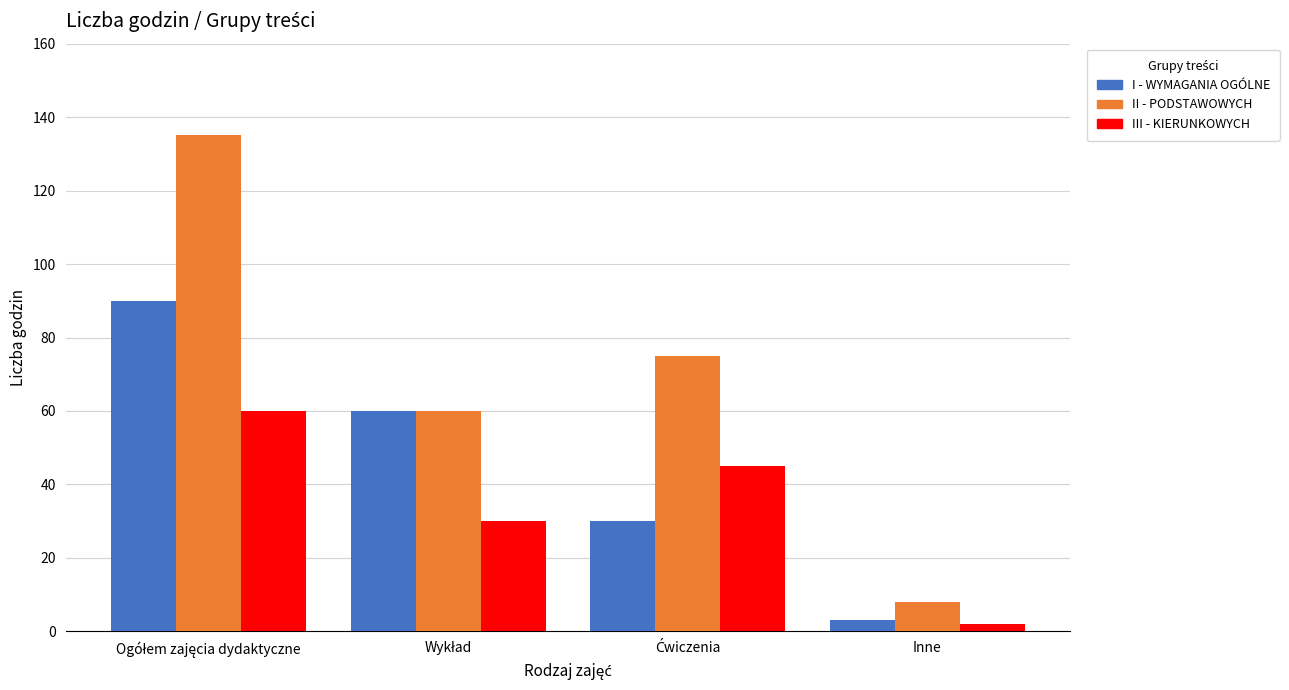

What is the label of the 1st bar from the right?

Inne